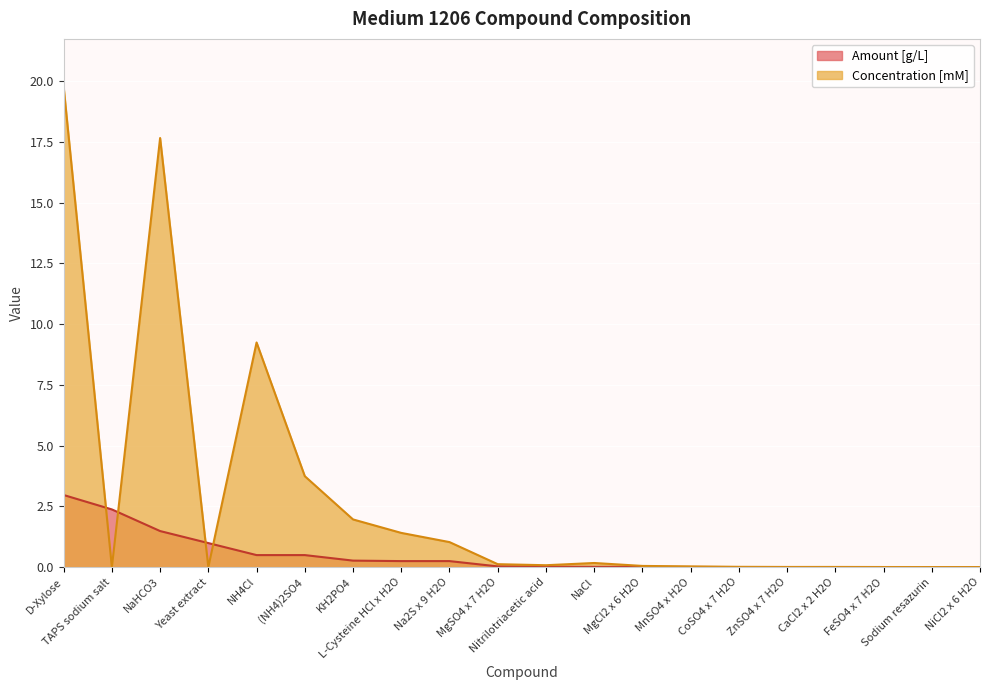

What is the difference between the second highest and minimum values in the Concentration [mM] series?

17.7